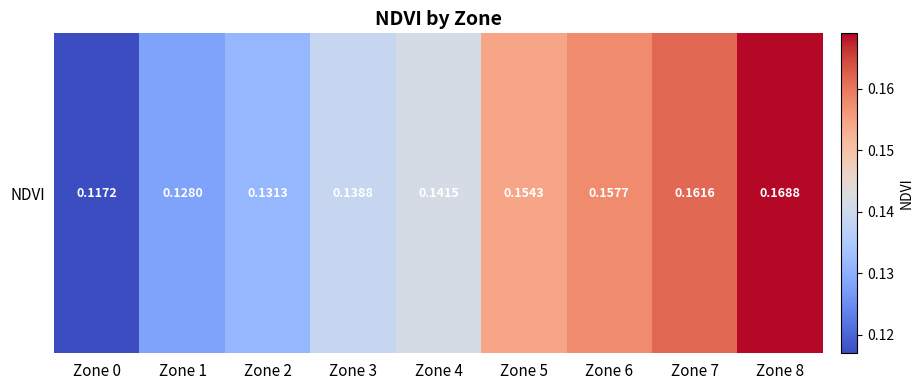

Reading right to left, what are all the values shown in this chart?

0.2	0.2	0.2	0.2	0.1	0.1	0.1	0.1	0.1